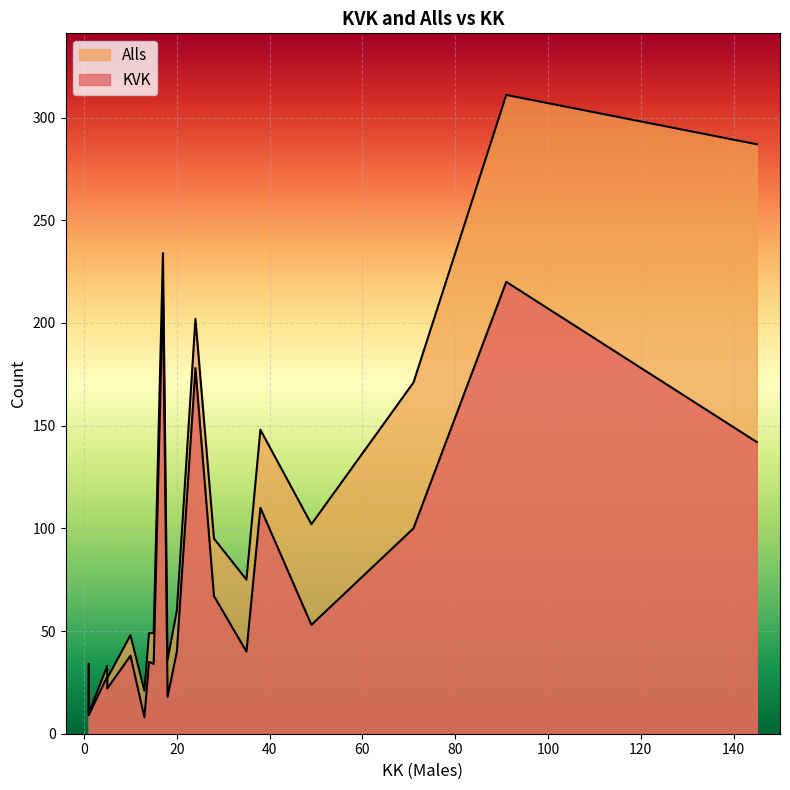

What is the difference between the KVK values at 20 and 15?

6